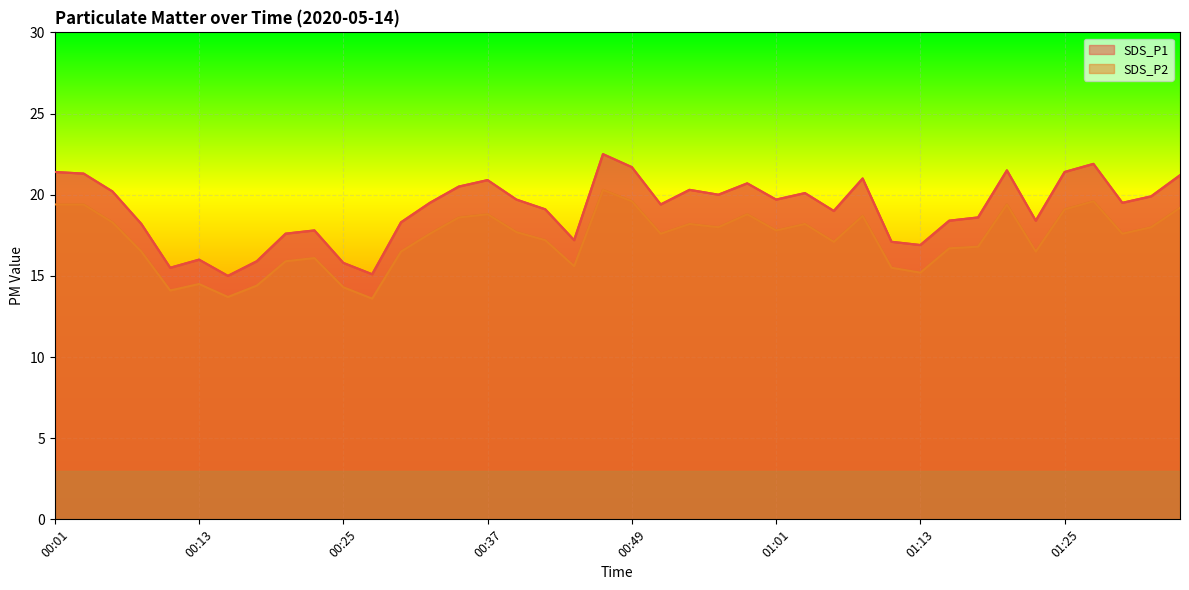

Between 00:49 and 01:28, which series saw the biggest shift?

SDS_P1